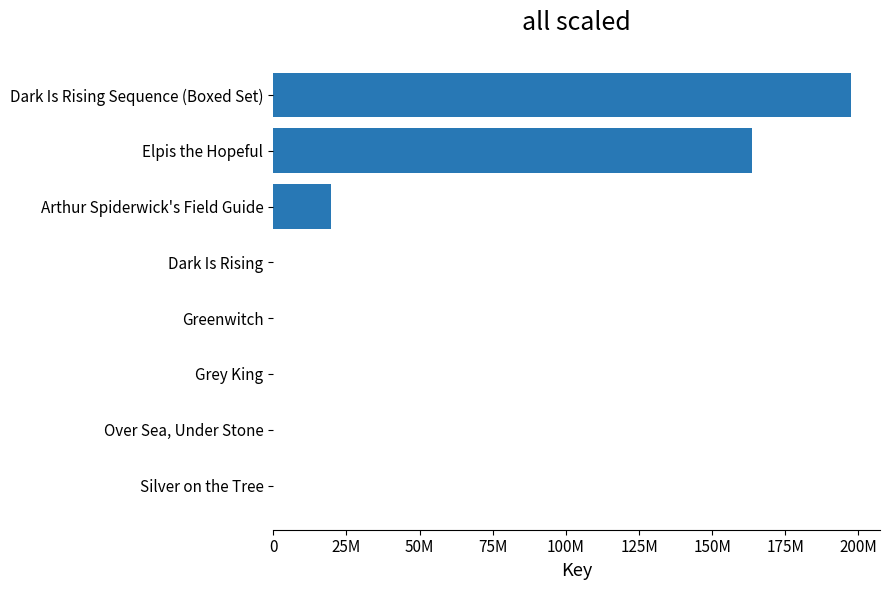

What is the greatest value displayed?

197481997